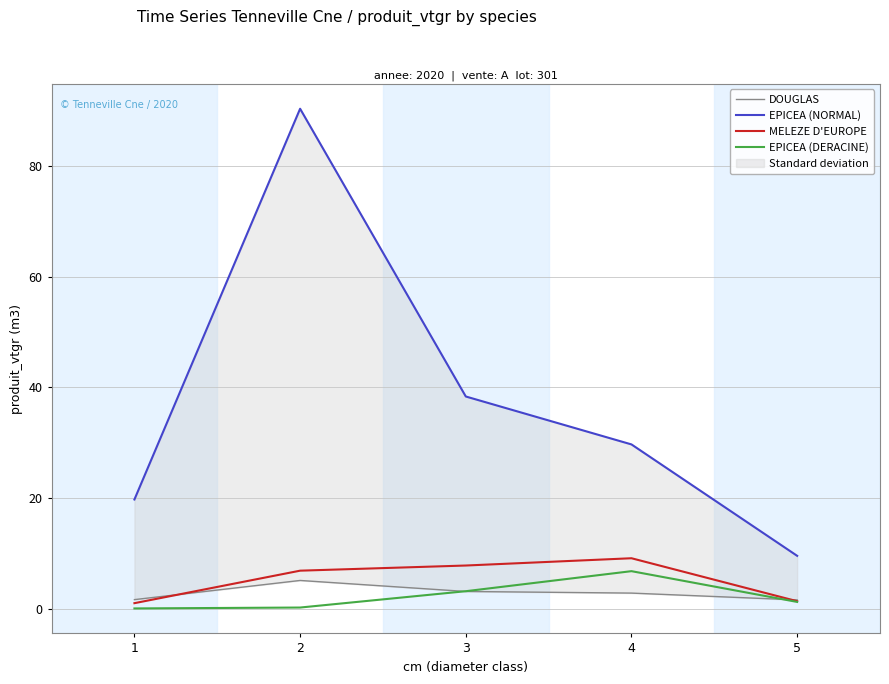

Reading right to left, extract all data points from this chart.

DOUGLAS: 1.6	2.9	3.2	5.2	1.7
EPICEA (NORMAL): 9.6	29.7	38.4	90.3	19.8
MELEZE D'EUROPE: 1.4	9.2	7.9	6.9	1.1
EPICEA (DERACINE): 1.3	6.8	3.2	0.3	0.1